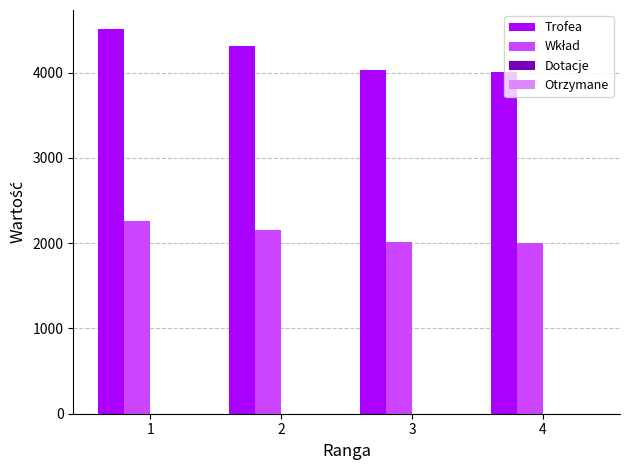

Which series has the largest total across all categories?

Trofea